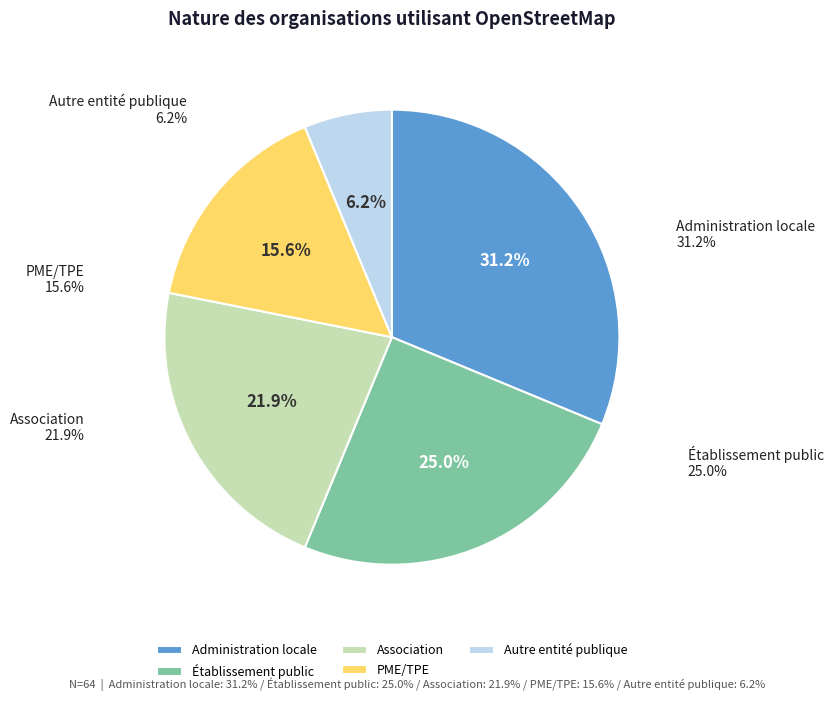

Is it true that Autre entité publique is 6% of the pie?

True